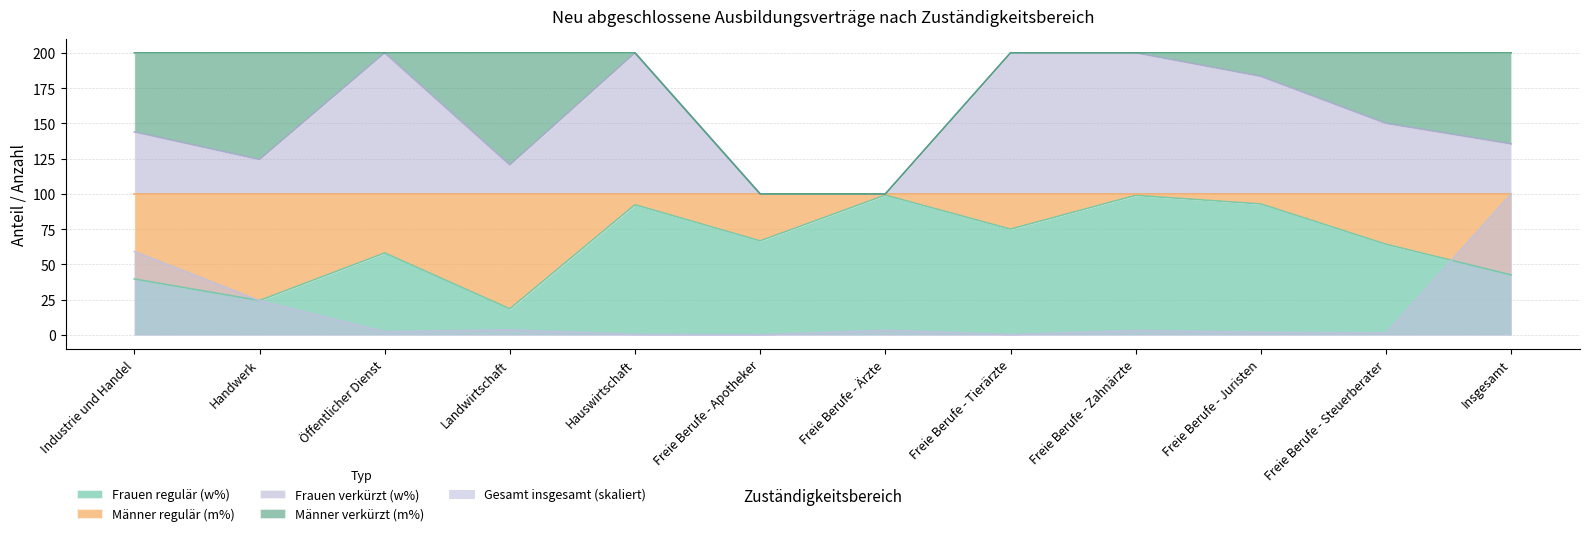

Between which two adjacent categories do Frauen regulär (w%) and Gesamt insgesamt first intersect?

Industrie und Handel and Handwerk